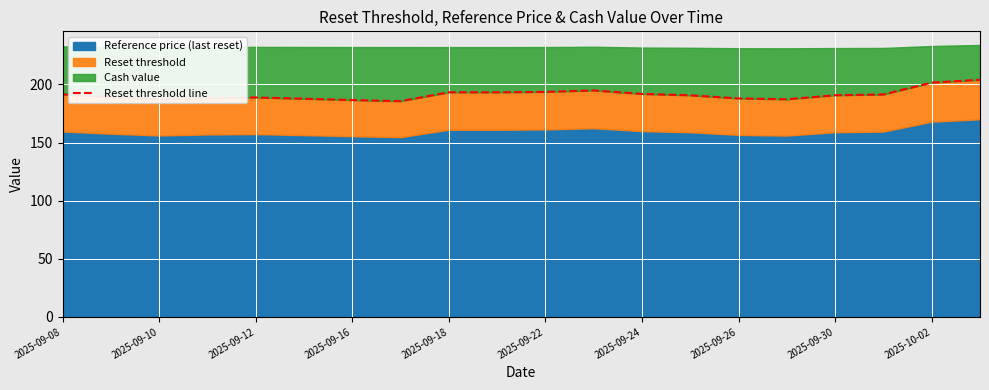

What is the difference between the maximum and minimum values?

18.4